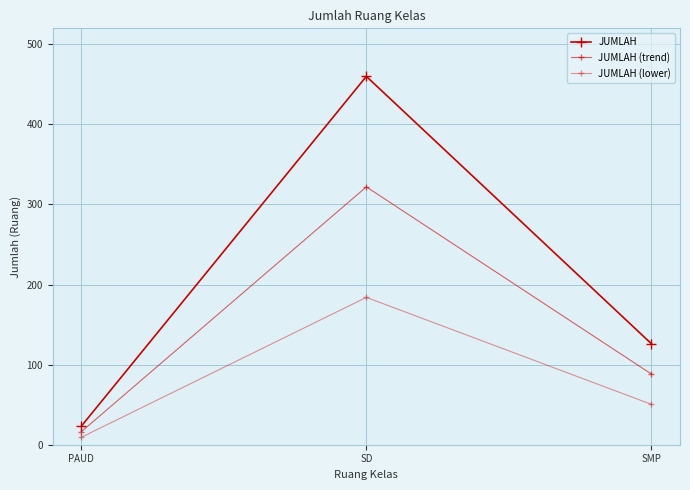

What is the difference between the highest and lowest values at SMP?

75.6